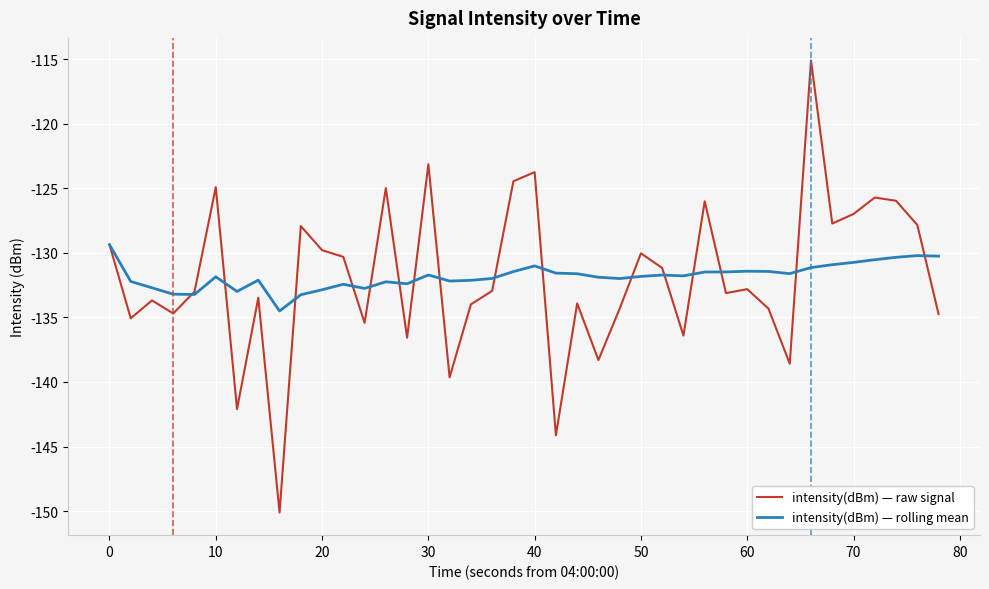

What is the greatest value displayed?

-115.1